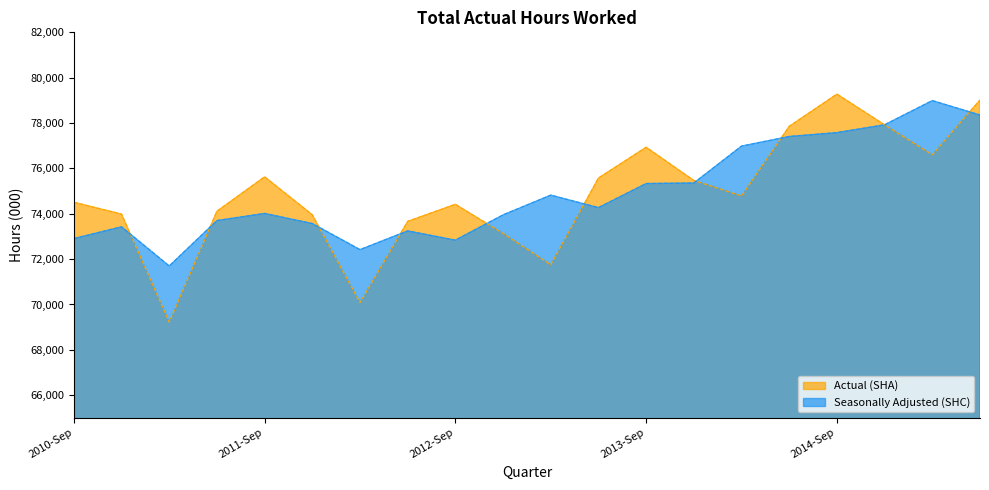

Which category has the lowest value in the Seasonally Adjusted (SHC) series?

2011-Mar